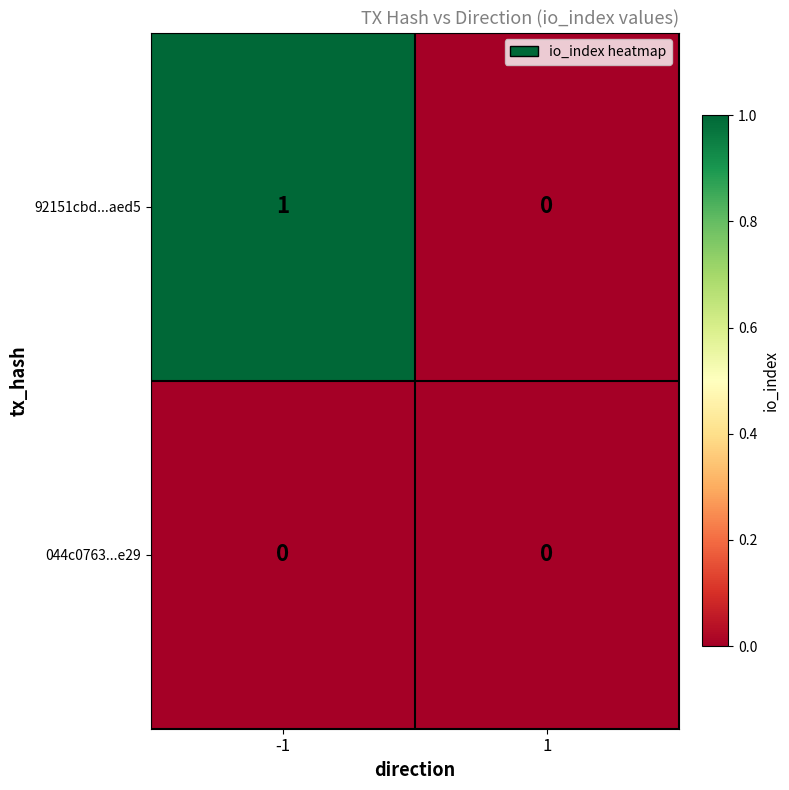

List the series in order of their peak value, lowest first.

044c0763...e29, 92151cbd...aed5